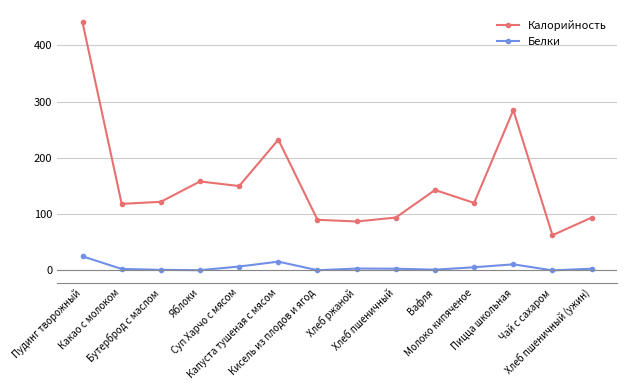

List the series in order of their overall mean, highest first.

Калорийность, Белки